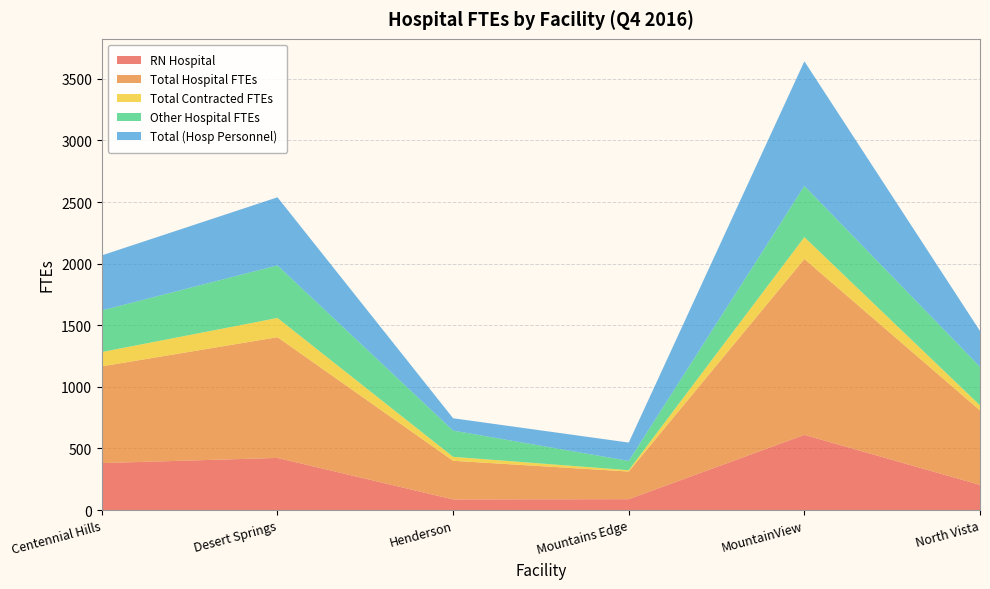

Reading right to left, list all the values displayed in this chart.

RN Hospital: North Vista=204.0	MountainView=610.0	Mountains Edge=88.0	Henderson=86.0	Desert Springs=423.0	Centennial Hills=381.0
Total Hospital FTEs: North Vista=604.5	MountainView=1427.9	Mountains Edge=224.6	Henderson=313.7	Desert Springs=980.1	Centennial Hills=785.5
Total Contracted FTEs: North Vista=41.3	MountainView=177.6	Mountains Edge=10.9	Henderson=32.2	Desert Springs=156.2	Centennial Hills=116.3
Other Hospital FTEs: North Vista=312.8	MountainView=415.7	Mountains Edge=75.1	Henderson=213.2	Desert Springs=426.6	Centennial Hills=337.8
Total (Hosp Personnel): North Vista=291.0	MountainView=1012.0	Mountains Edge=149.0	Henderson=100.0	Desert Springs=553.0	Centennial Hills=447.0